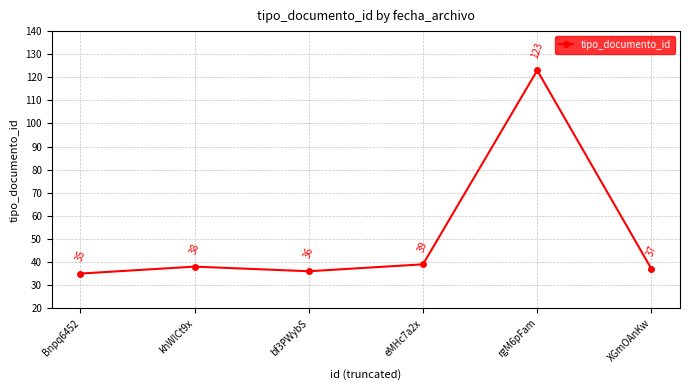

What is the value of the 2nd point from the left?

38